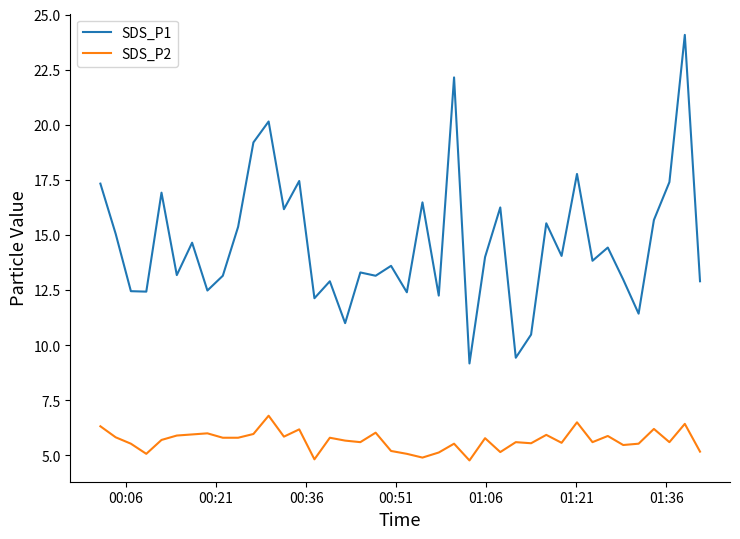

What are all the series names shown in the legend?

SDS_P1, SDS_P2